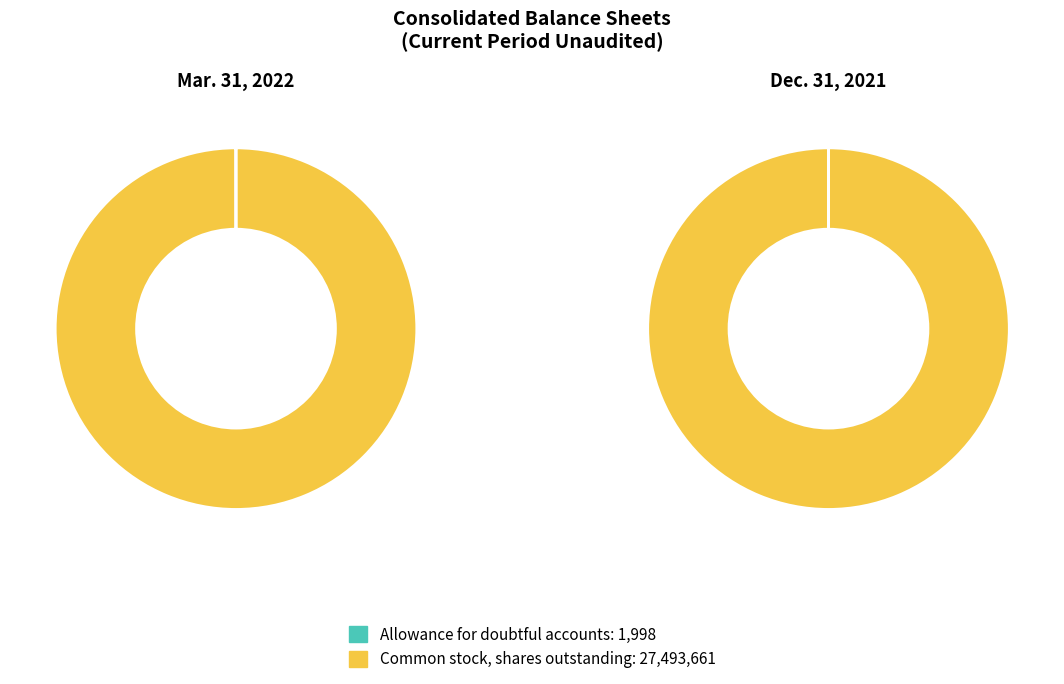

True or false: Common stock, shares outstanding accounts for 95% of the total.

False